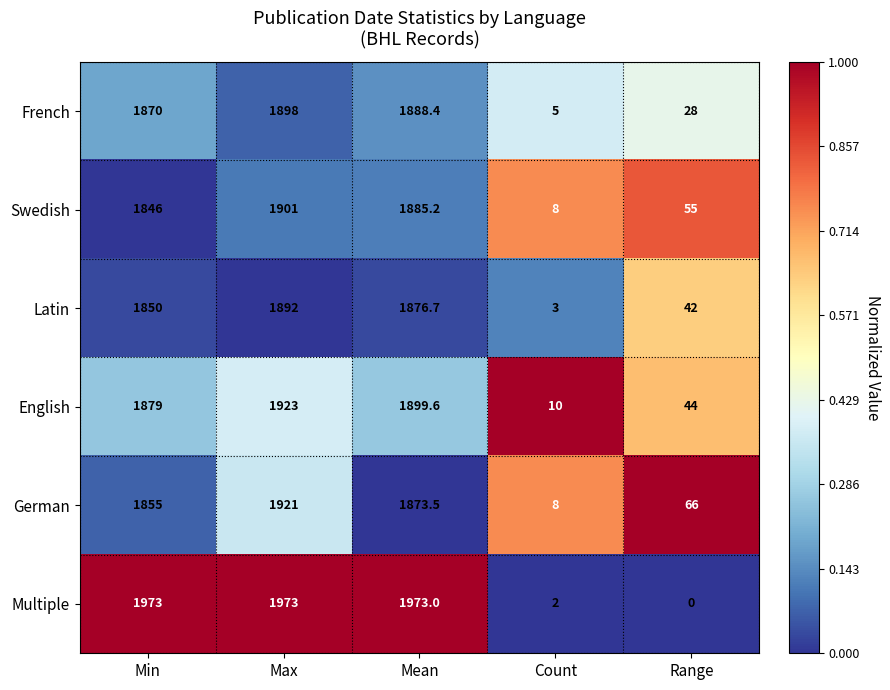

At how many categories does at least one series exceed 577?

3